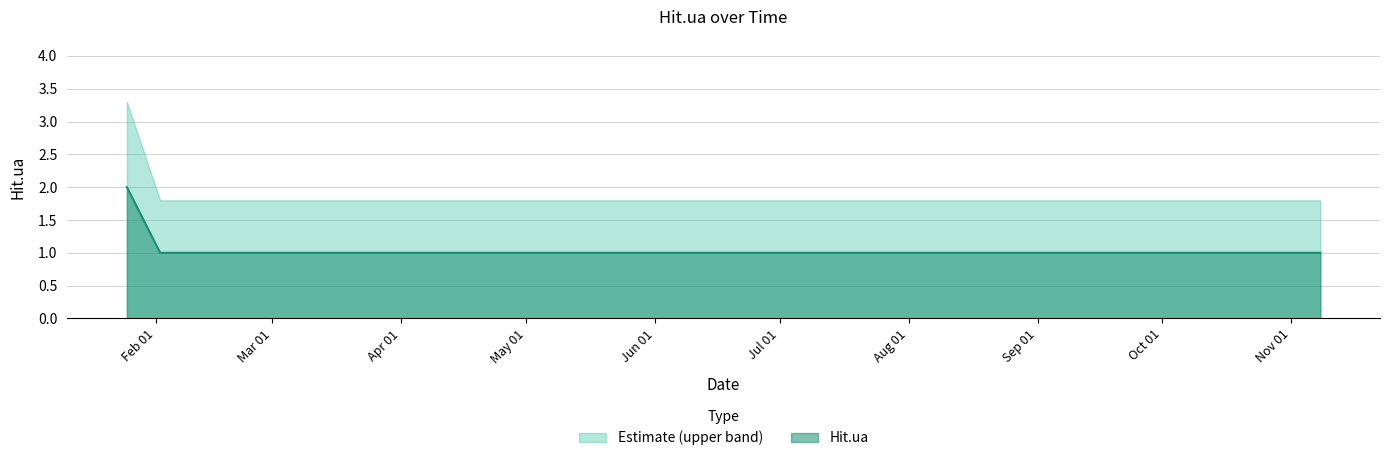

True or false: there are more than 0 points higher than both neighbors.

False